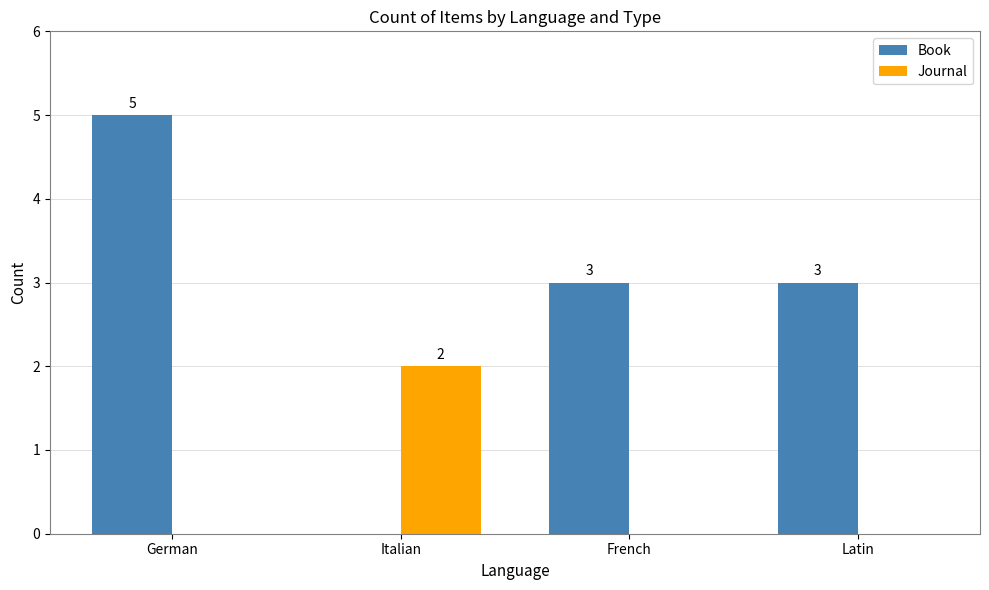

True or false: Journal has a value of 2 at Italian.

True